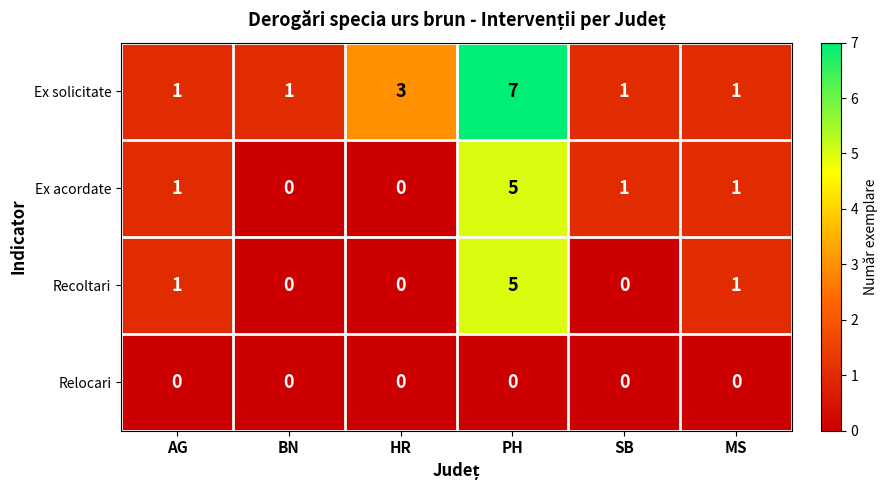

Is it true that Recoltari equals 1 at AG?

True